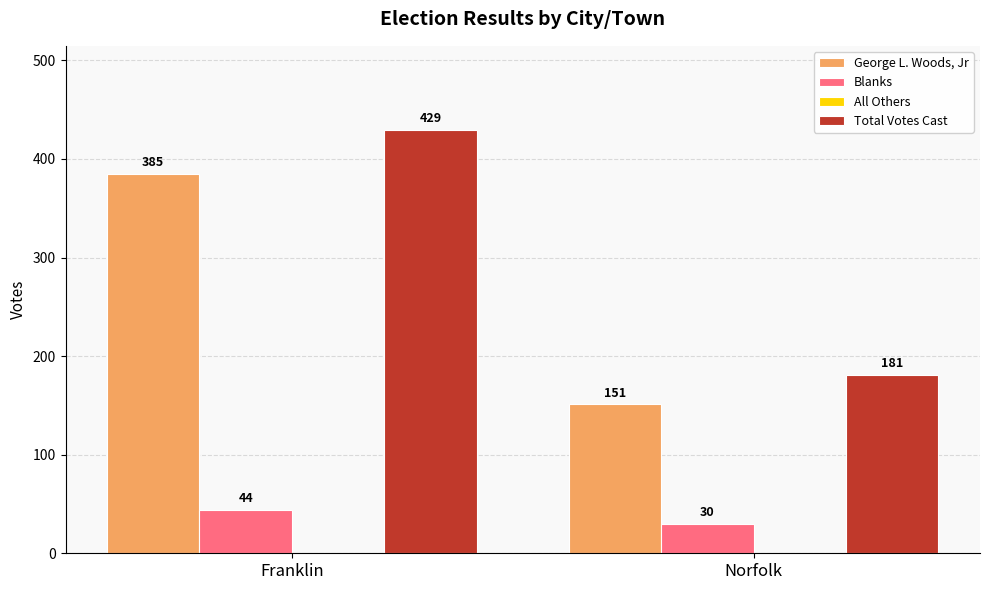

Reading left to right, extract all data points from this chart.

George L. Woods, Jr: 385	151
Blanks: 44	30
Total Votes Cast: 429	181